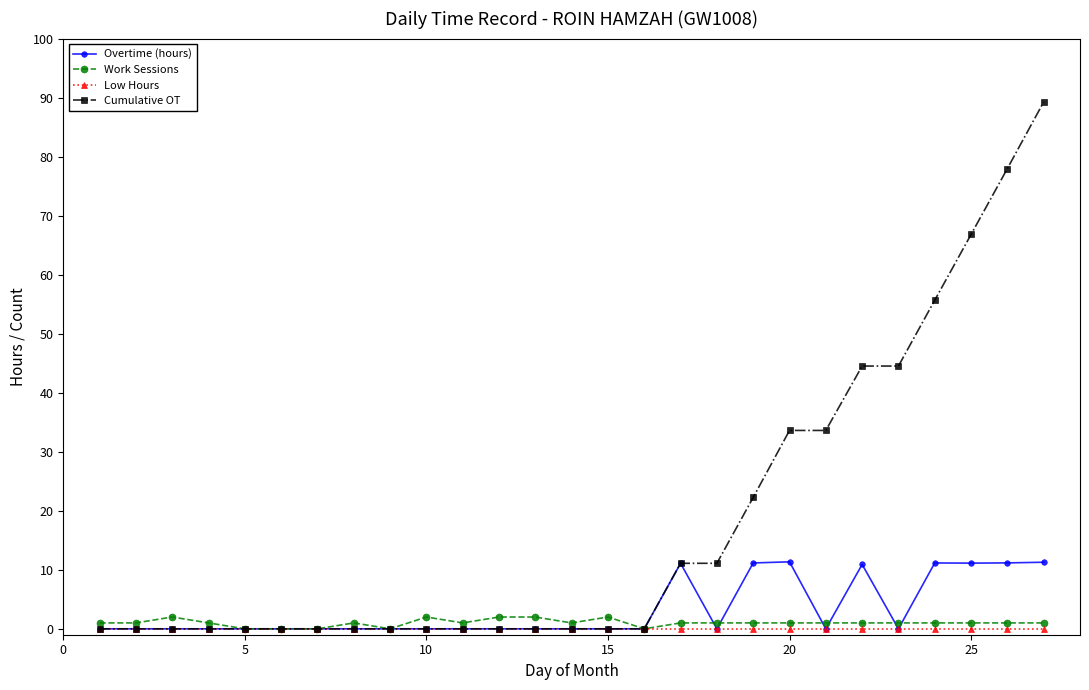

At how many categories does at least one series exceed 13?

9